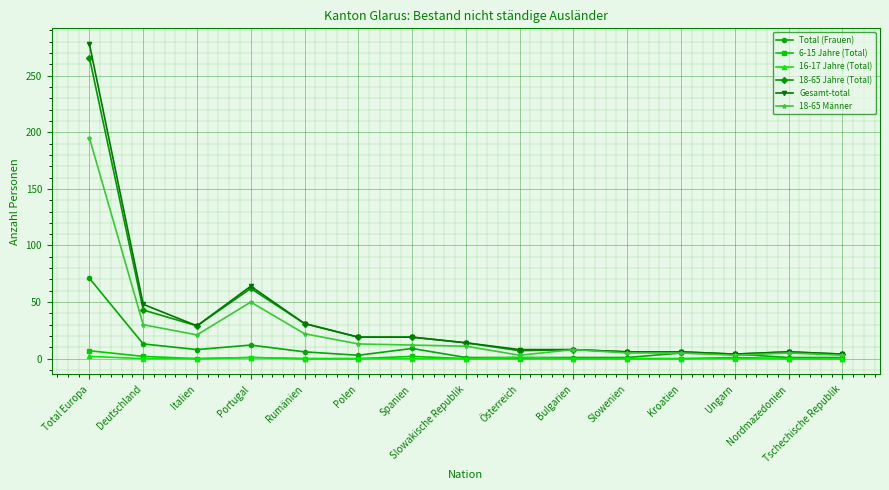

Which category has the highest value in the 18-65 Jahre (Total) series?

Total Europa